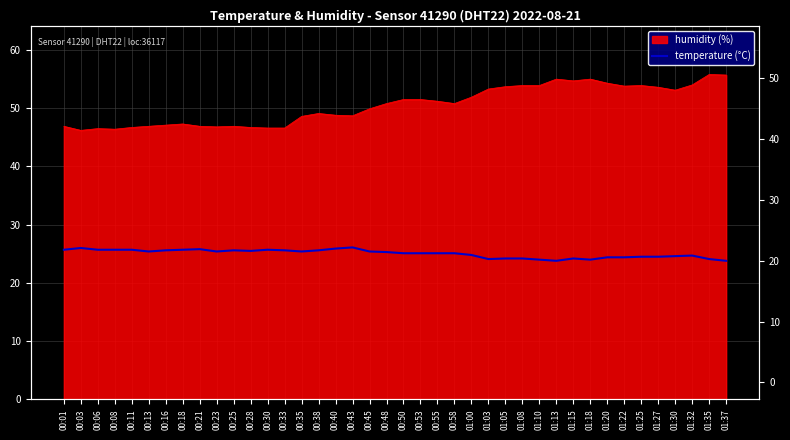

How many lines are shown in the chart?

1